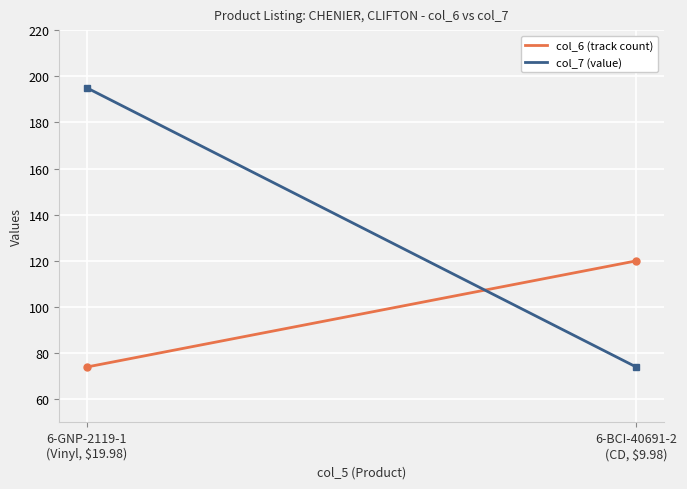

Which category has the lowest value across all series?

6-GNP-2119-1
(Vinyl, $19.98)